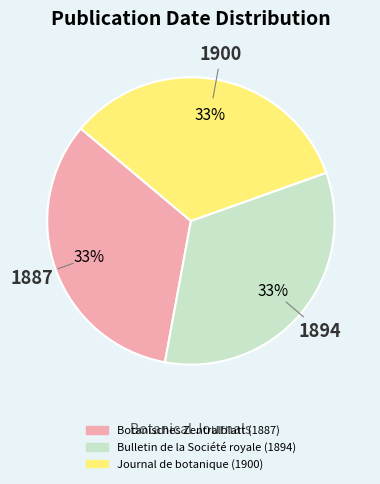

What percentage is the Bulletin de la Société royale (1894) slice, to the nearest percent?

33%